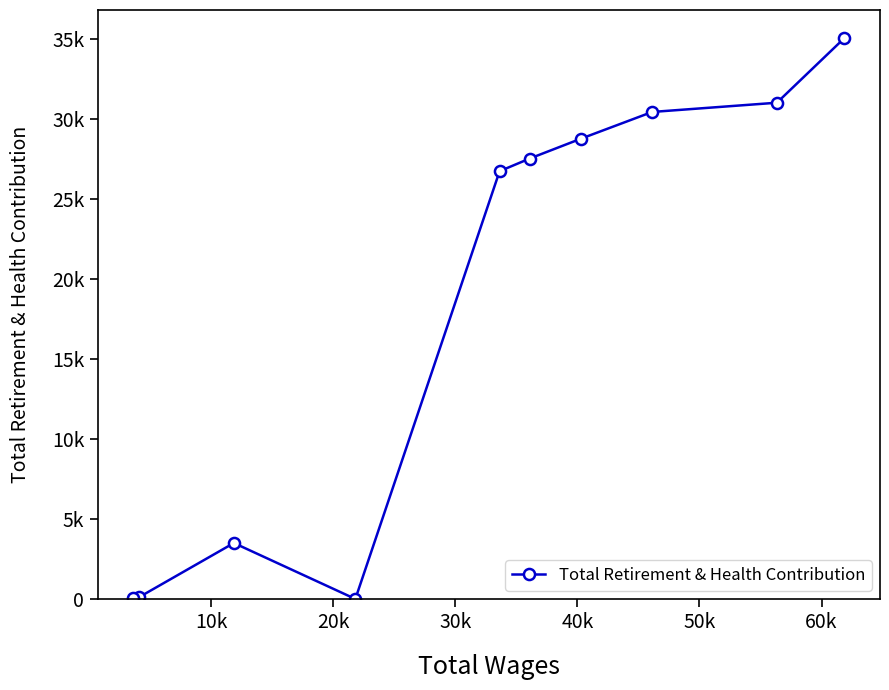

How many lines are shown in the chart?

1